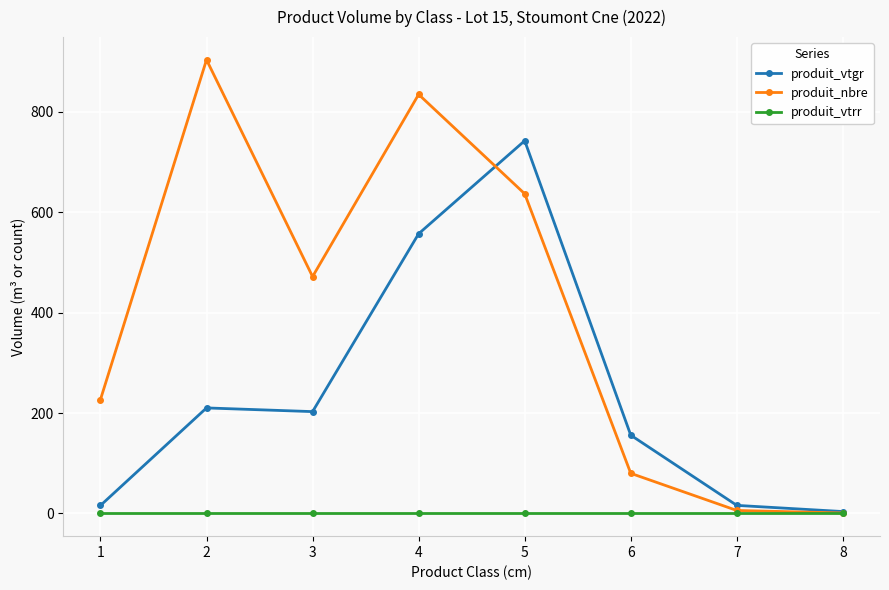

Which series has the largest range (max minus min)?

produit_nbre